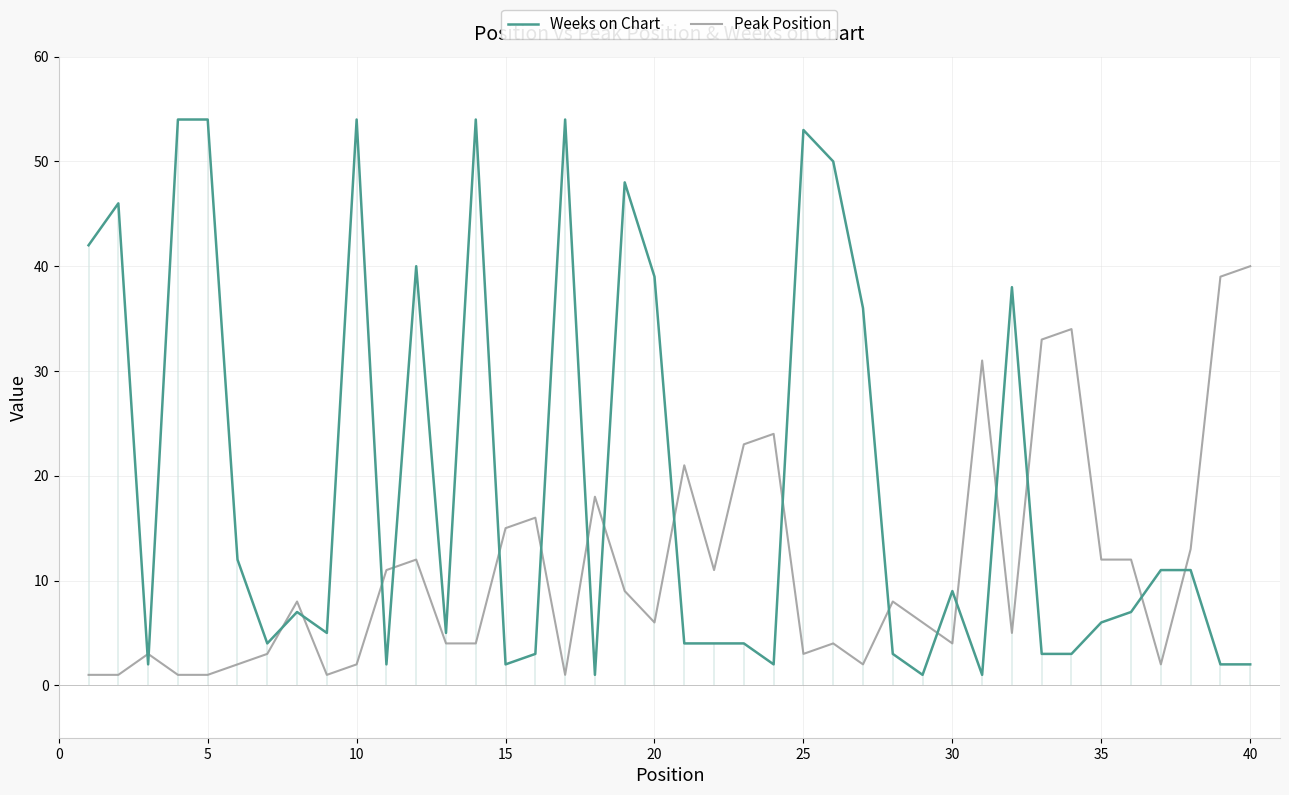

True or false: Weeks on Chart and Peak Position cross at least once.

True